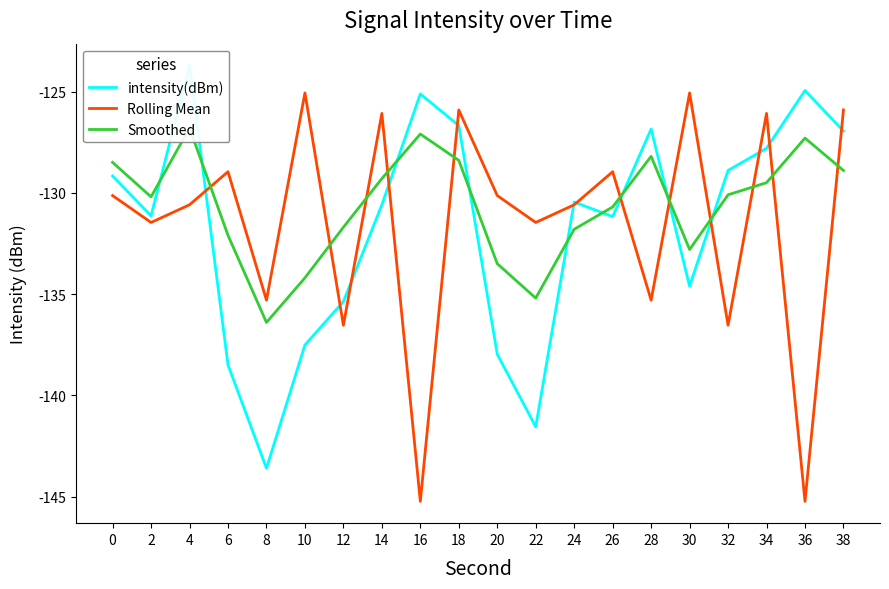

At which category is the sum across all series the highest?

18